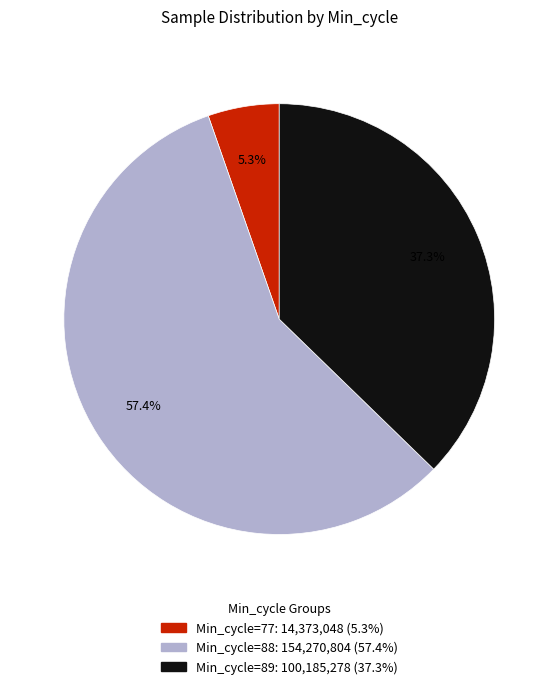

Is there any slice that represents more than half of the pie?

Yes